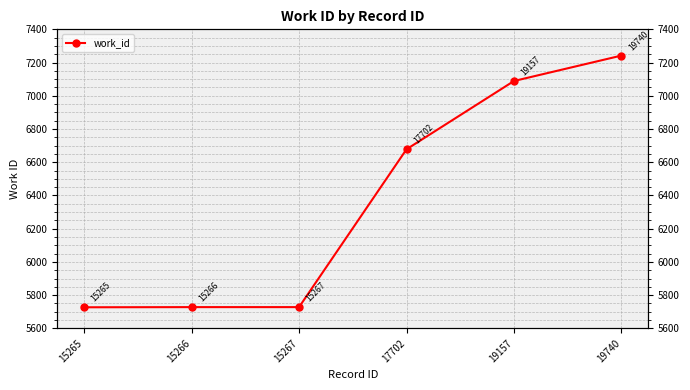

What is the difference between the maximum and minimum values?

1515